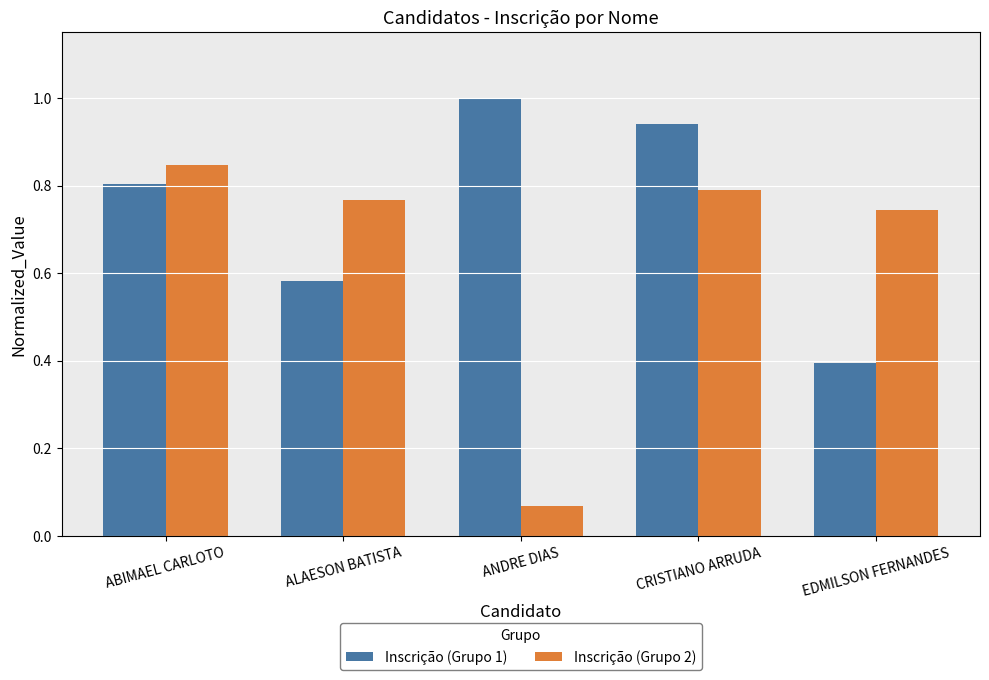

What is the total value across all series at ABIMAEL CARLOTO?

1.7